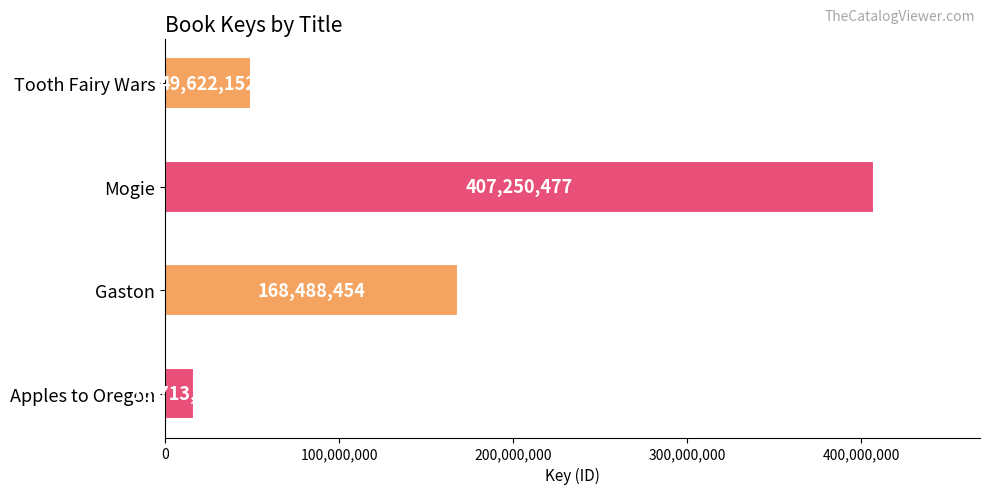

List the labels in order of value, largest first.

Mogie, Gaston, Tooth Fairy Wars, Apples to Oregon